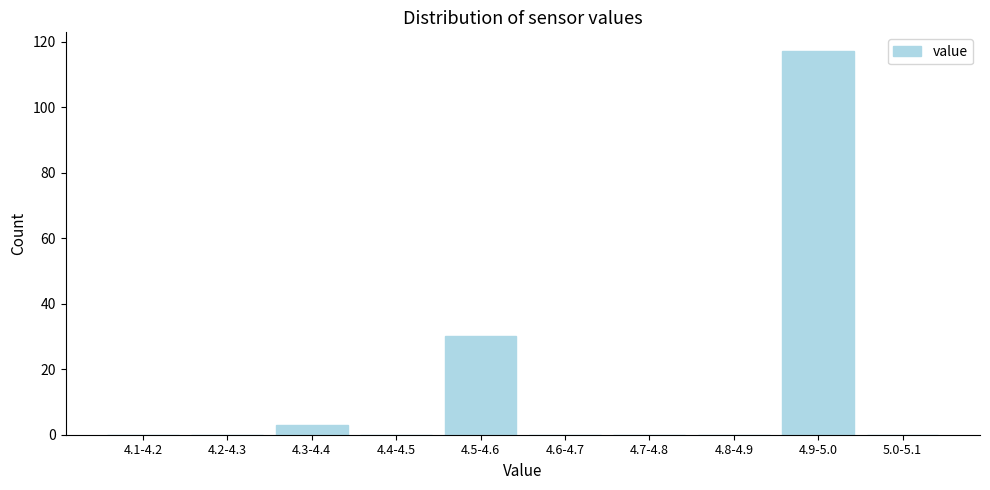

Reading left to right, extract all data points from this chart.

4.1-4.2=0	4.2-4.3=0	4.3-4.4=3	4.4-4.5=0	4.5-4.6=30	4.6-4.7=0	4.7-4.8=0	4.8-4.9=0	4.9-5.0=117	5.0-5.1=0